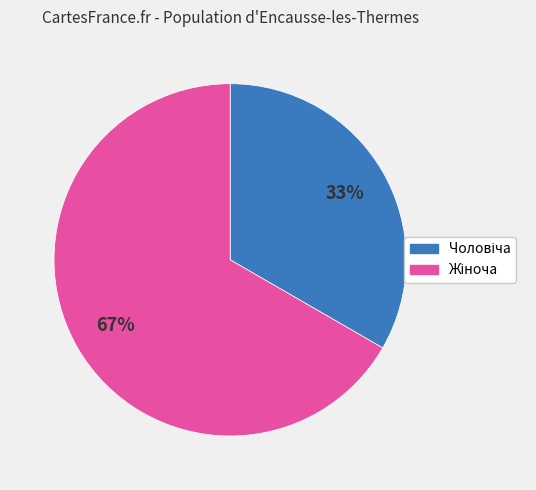

Count the number of slices in the pie.

2